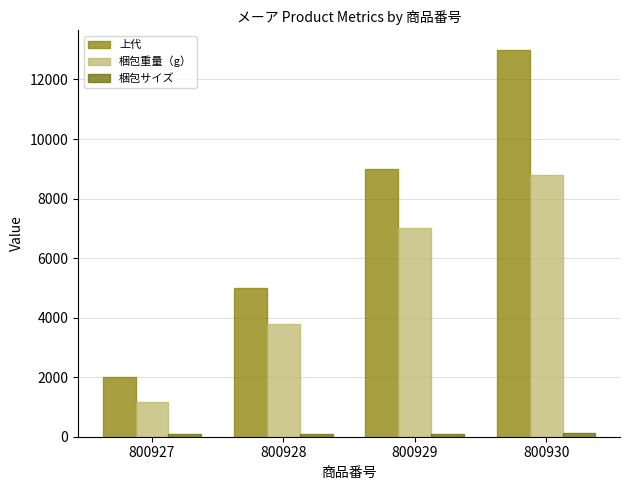

What is the value of the 梱包重量（g） bar at the 1st from the left?

1150